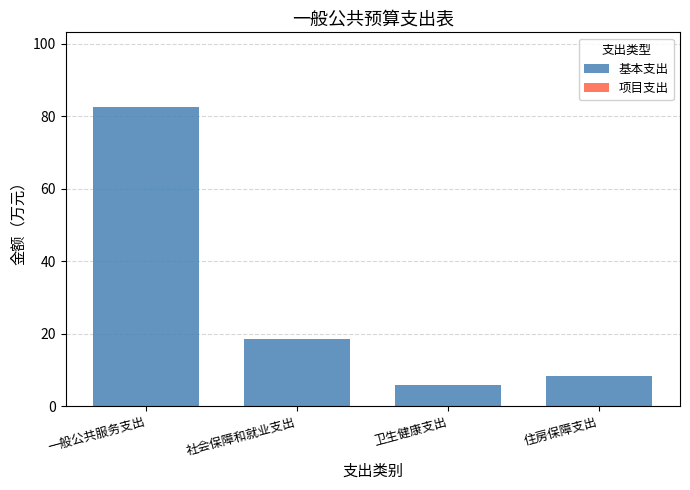

List the labels in order of value, smallest first.

卫生健康支出, 住房保障支出, 社会保障和就业支出, 一般公共服务支出